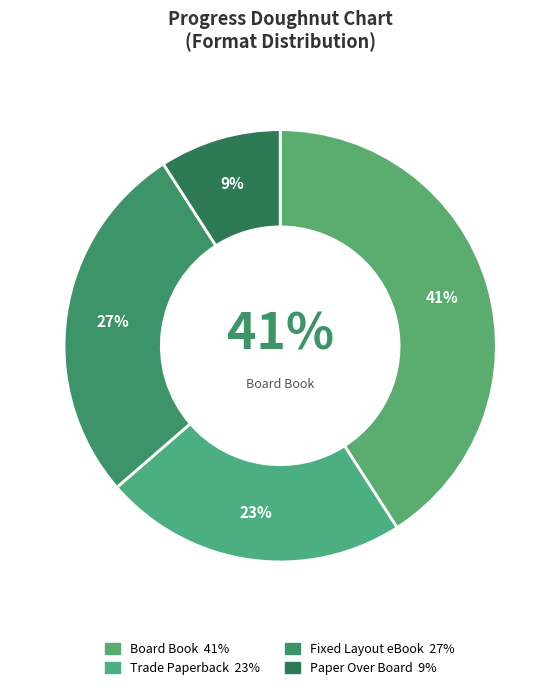

How many slices are in this pie chart?

4